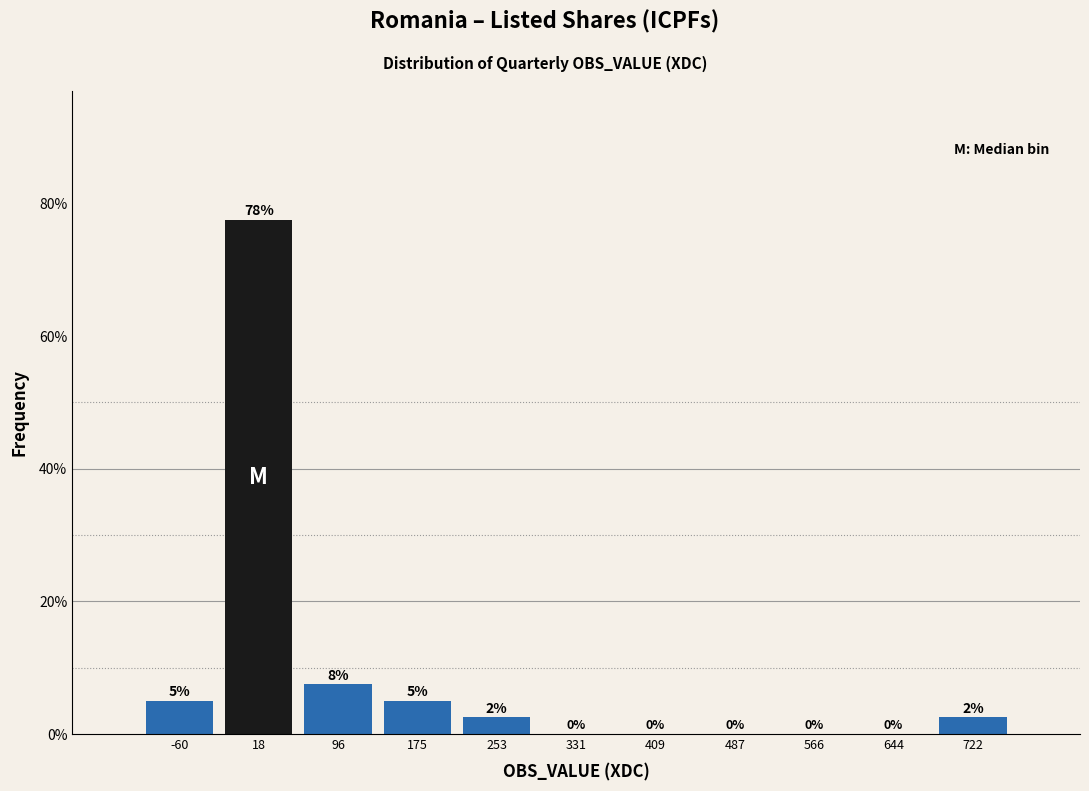

Which range on the x-axis has the tallest bar?

-20 to 60